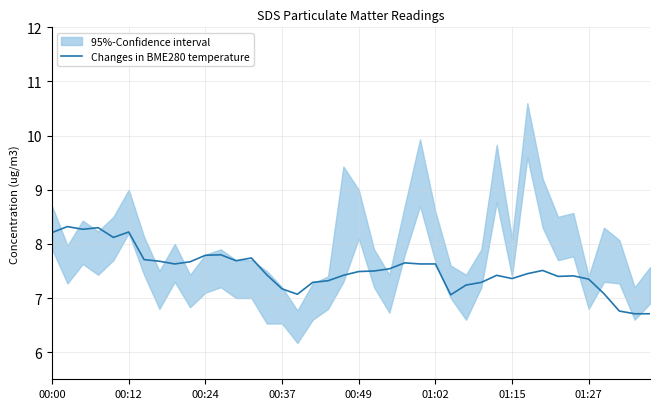

Which category has the lowest value across all series?

38